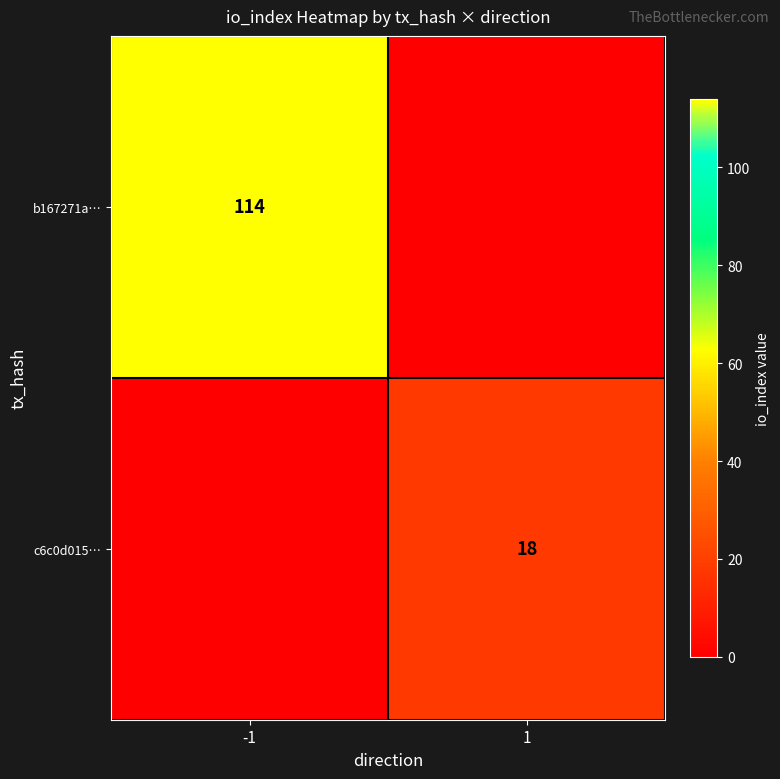

The value of c6c0d015… at 1 is 18. True or false?

True